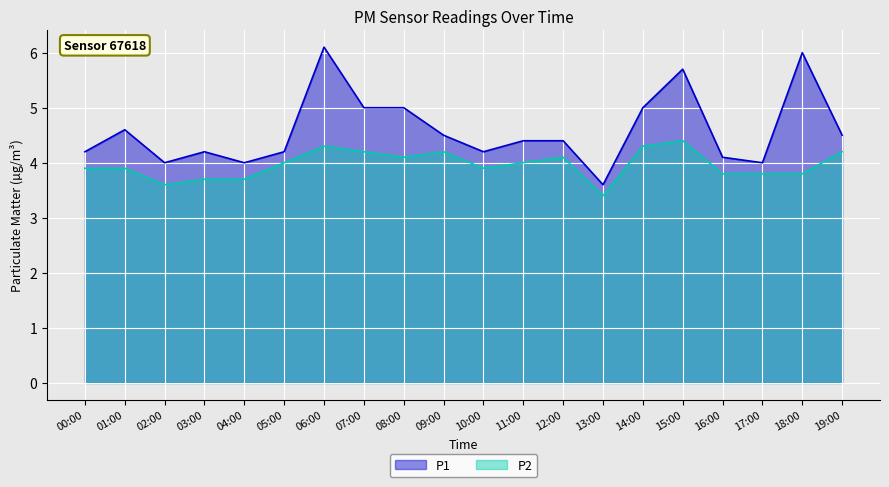

How many interior local peaks does the P2 series have?

4